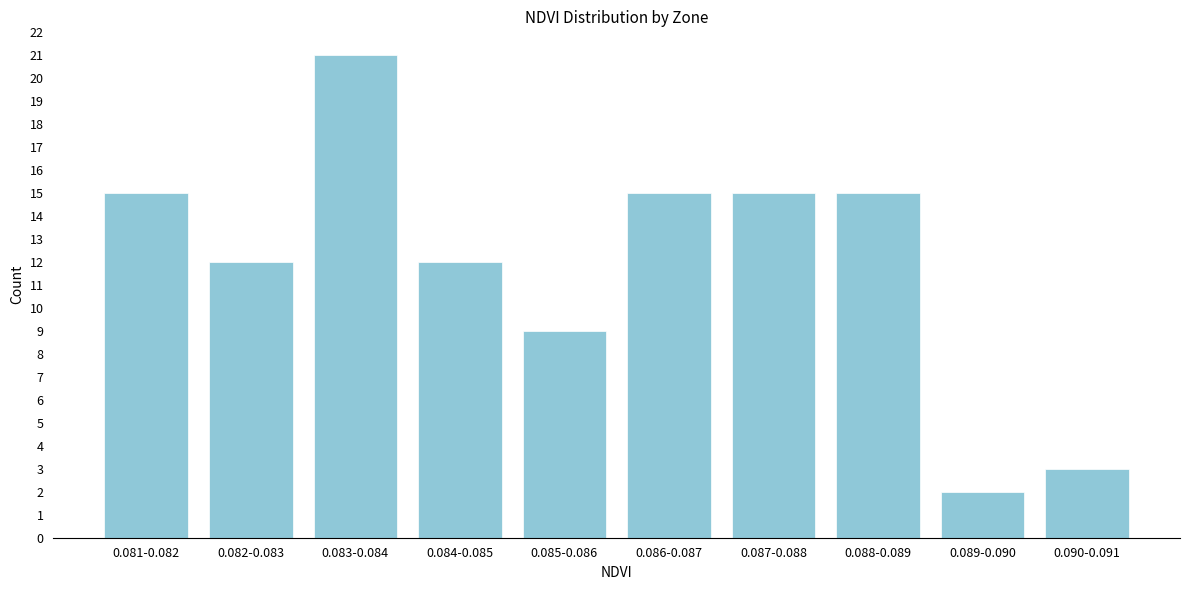

Reading left to right, what are all the values shown in this chart?

15	12	21	12	9	15	15	15	2	3